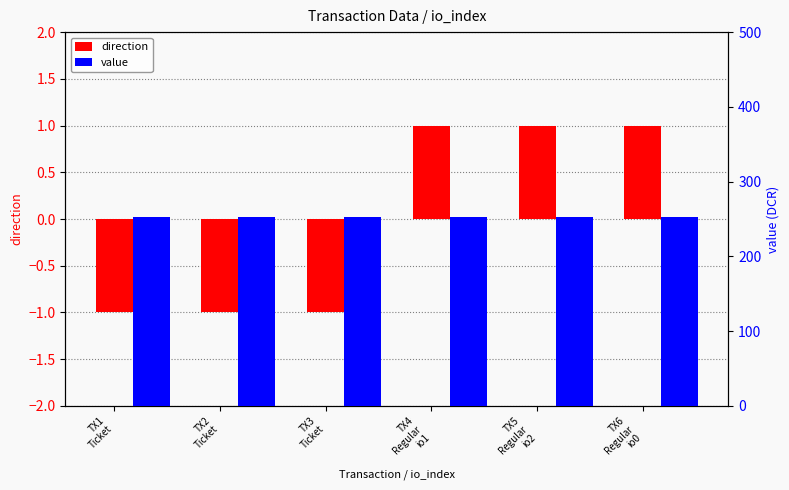

Is the value of value at TX1
Ticket greater than the value of direction at TX1
Ticket?

Yes